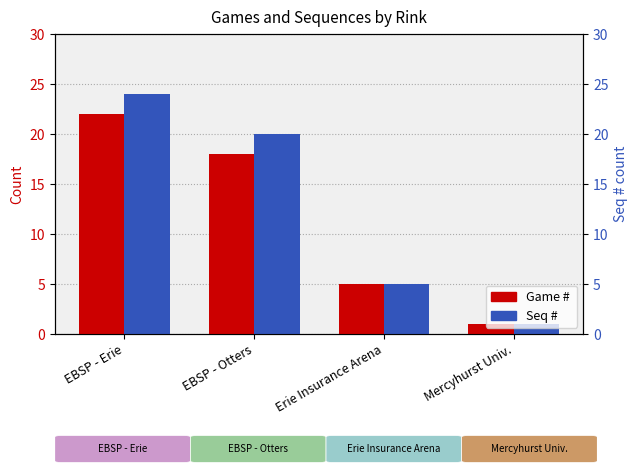

List the series in order of their overall mean, lowest first.

Game # , Seq # 